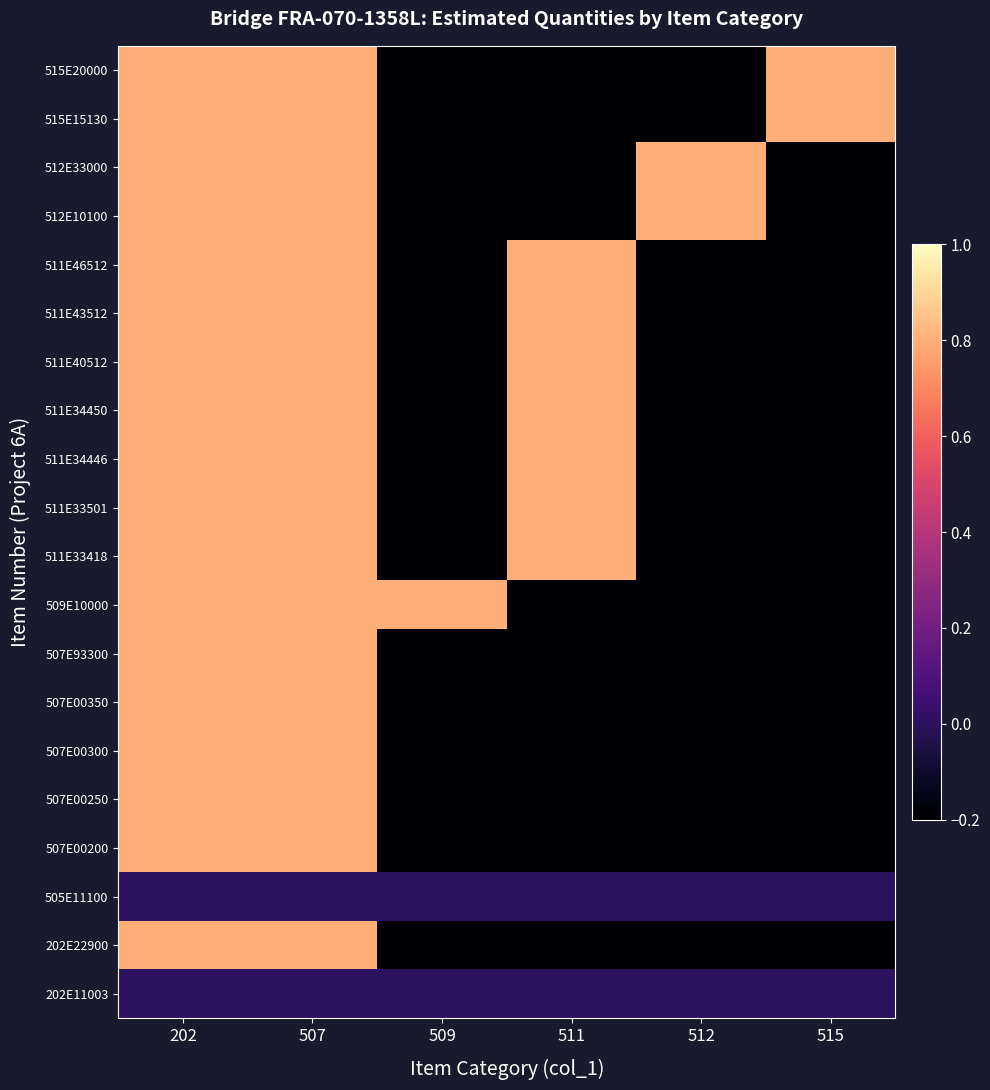

Reading right to left, extract all data points from this chart.

202E11003: 515=0.0	512=0.0	511=0.0	509=0.0	507=0.0	202=0.0
202E22900: 515=-0.2	512=-0.2	511=-0.2	509=-0.2	507=0.8	202=0.8
505E11100: 515=0.0	512=0.0	511=0.0	509=0.0	507=0.0	202=0.0
507E00200: 515=-0.2	512=-0.2	511=-0.2	509=-0.2	507=0.8	202=0.8
507E00250: 515=-0.2	512=-0.2	511=-0.2	509=-0.2	507=0.8	202=0.8
507E00300: 515=-0.2	512=-0.2	511=-0.2	509=-0.2	507=0.8	202=0.8
507E00350: 515=-0.2	512=-0.2	511=-0.2	509=-0.2	507=0.8	202=0.8
507E93300: 515=-0.2	512=-0.2	511=-0.2	509=-0.2	507=0.8	202=0.8
509E10000: 515=-0.2	512=-0.2	511=-0.2	509=0.8	507=0.8	202=0.8
511E33418: 515=-0.2	512=-0.2	511=0.8	509=-0.2	507=0.8	202=0.8
511E33501: 515=-0.2	512=-0.2	511=0.8	509=-0.2	507=0.8	202=0.8
511E34446: 515=-0.2	512=-0.2	511=0.8	509=-0.2	507=0.8	202=0.8
511E34450: 515=-0.2	512=-0.2	511=0.8	509=-0.2	507=0.8	202=0.8
511E40512: 515=-0.2	512=-0.2	511=0.8	509=-0.2	507=0.8	202=0.8
511E43512: 515=-0.2	512=-0.2	511=0.8	509=-0.2	507=0.8	202=0.8
511E46512: 515=-0.2	512=-0.2	511=0.8	509=-0.2	507=0.8	202=0.8
512E10100: 515=-0.2	512=0.8	511=-0.2	509=-0.2	507=0.8	202=0.8
512E33000: 515=-0.2	512=0.8	511=-0.2	509=-0.2	507=0.8	202=0.8
515E15130: 515=0.8	512=-0.2	511=-0.2	509=-0.2	507=0.8	202=0.8
515E20000: 515=0.8	512=-0.2	511=-0.2	509=-0.2	507=0.8	202=0.8